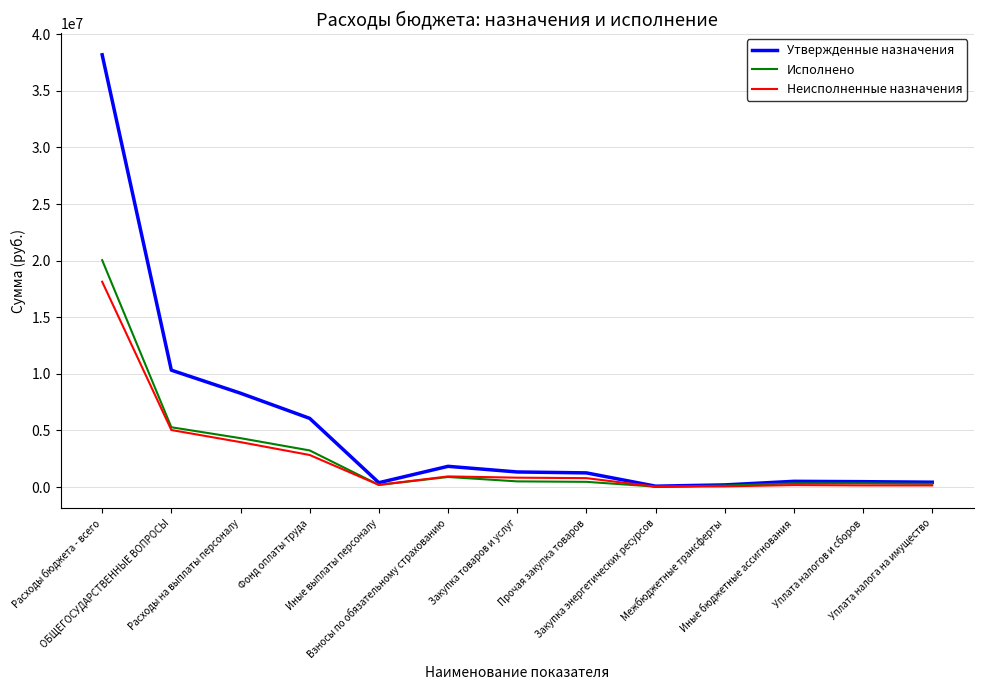

Which series has the largest total across all categories?

Утвержденные назначения